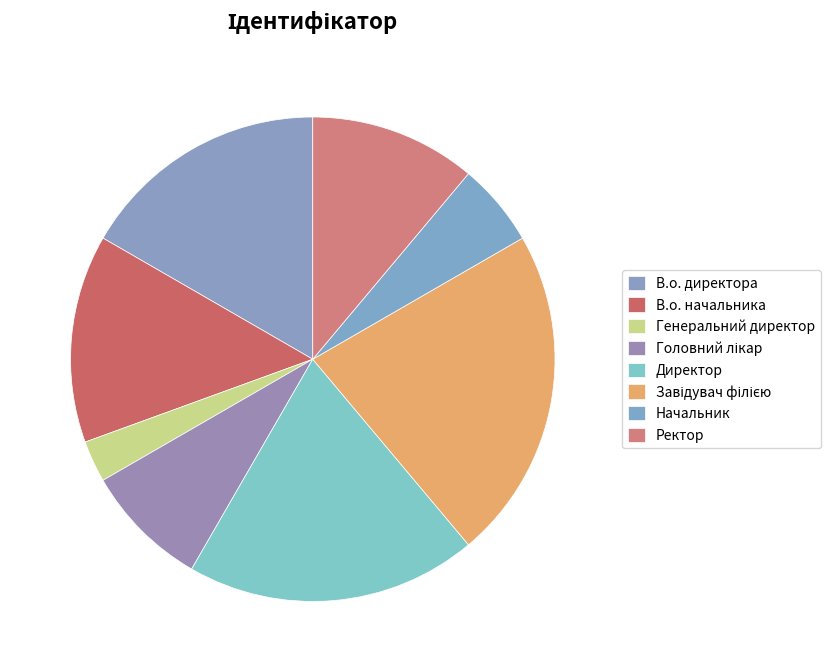

Which slice is the smallest?

Генеральний директор